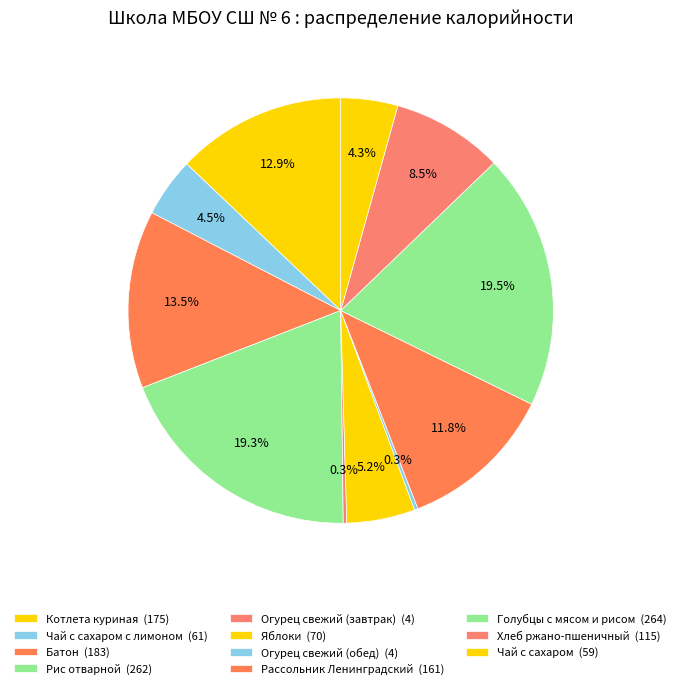

Rank the categories by value from highest to lowest.

Голубцы с мясом и рисом, Рис отварной, Батон, Котлета куриная, Рассольник Ленинградский, Хлеб ржано-пшеничный, Яблоки, Чай с сахаром с лимоном, Чай с сахаром, Огурец свежий (завтрак), Огурец свежий (обед)